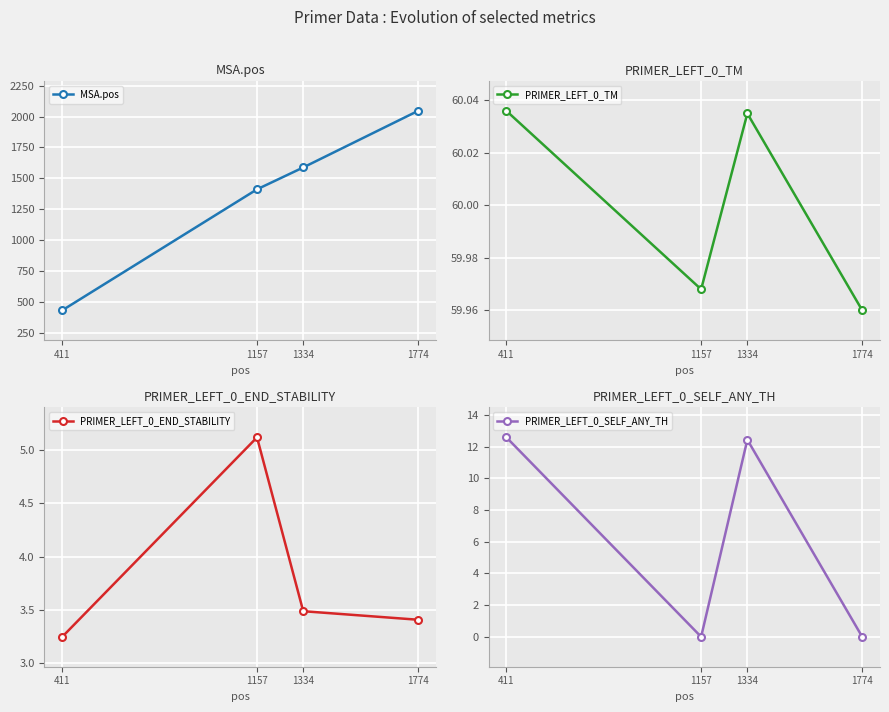

Reading left to right, what are all the values shown in this chart?

MSA.pos: 432.0	1411.0	1588.0	2046.0
PRIMER_LEFT_0_TM: 60.0	60.0	60.0	60.0
PRIMER_LEFT_0_END_STABILITY: 3.2	5.1	3.5	3.4
PRIMER_LEFT_0_SELF_ANY_TH: 12.6	0.0	12.4	0.0